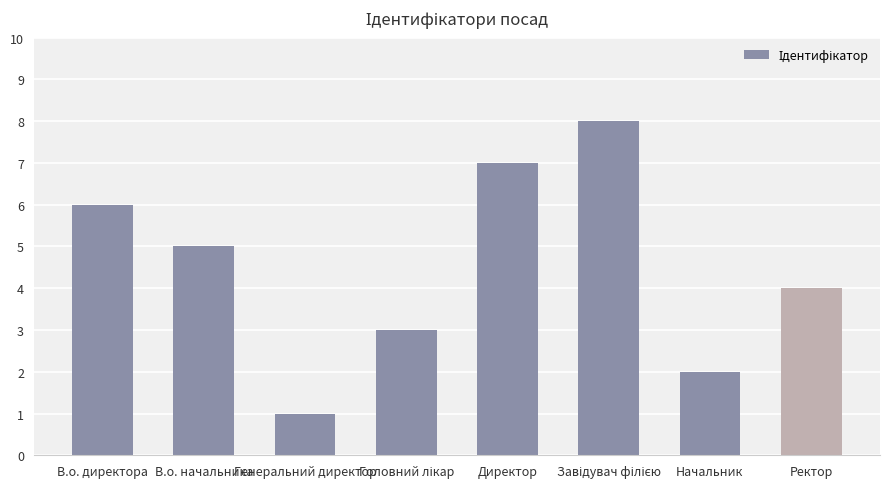

The chart shows a value of 5 at В.о. начальника. True or false?

True